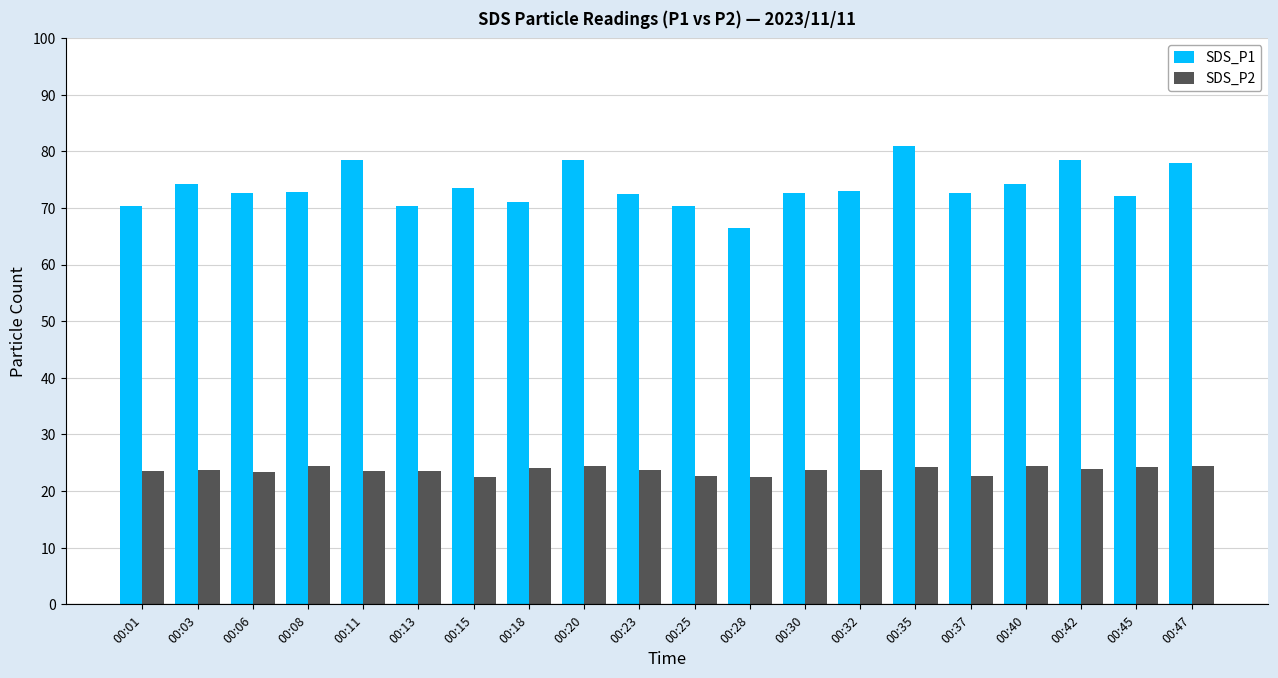

How many distinct data groups are displayed?

2